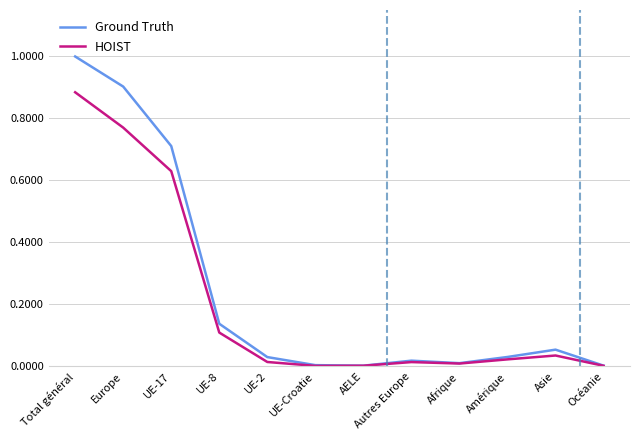

What position from the left is Autres Europe?

8